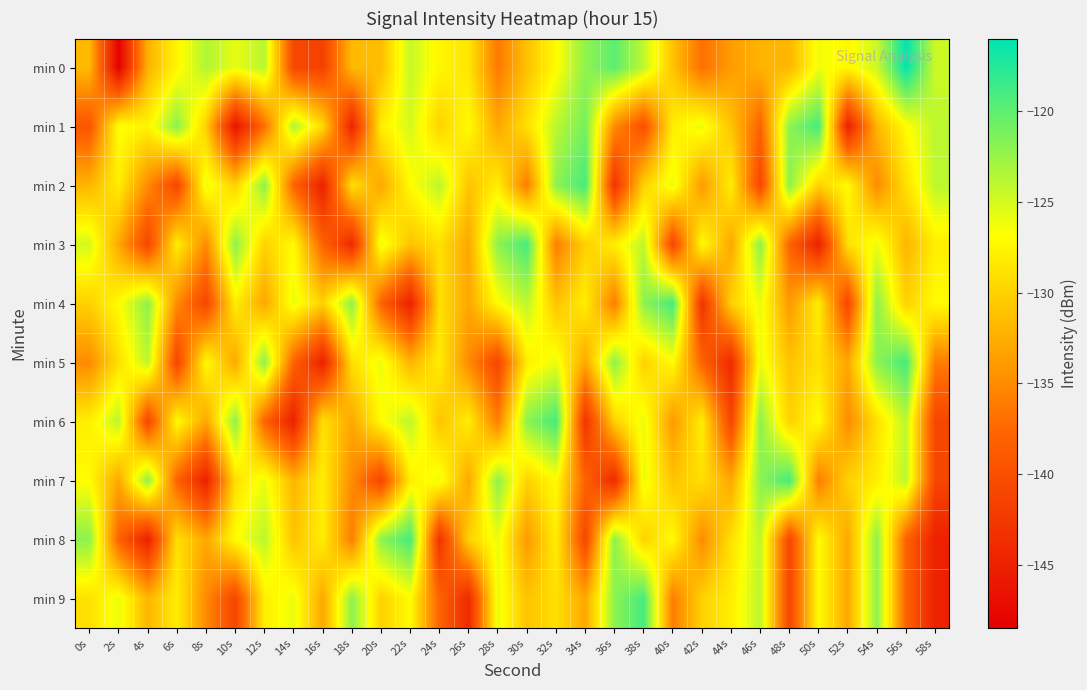

At which category is the sum across all series the highest?

54s